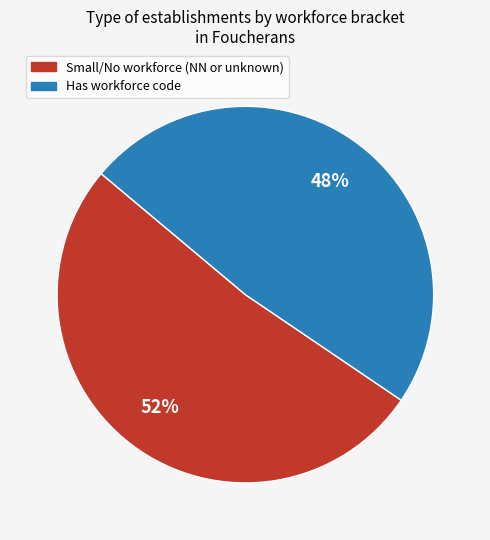

To the nearest percent, what is the average slice percentage?

50%